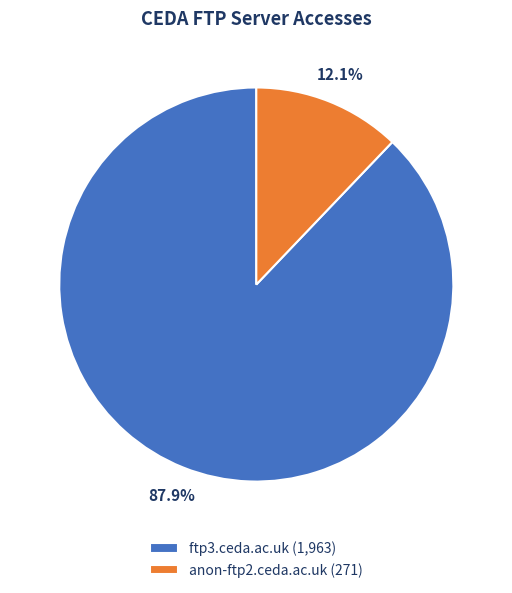

What is the total percentage of anon-ftp2.ceda.ac.uk and ftp3.ceda.ac.uk?

100.0%